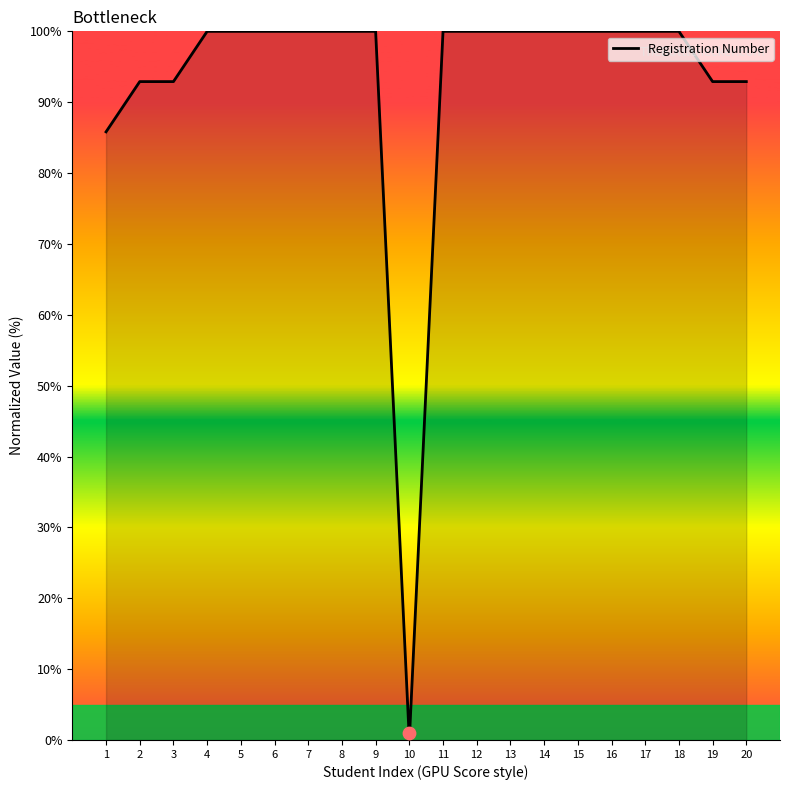

Which has a higher value, 18 or 6?

18